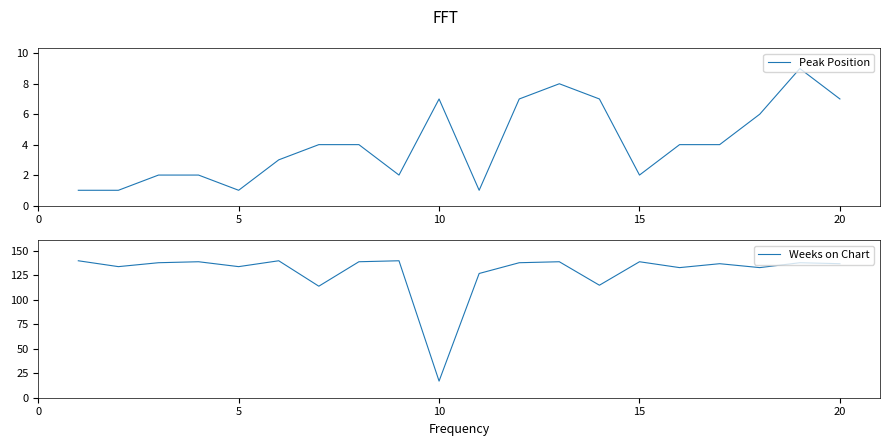

Is it true that Peak Position equals 9 at 10?

False